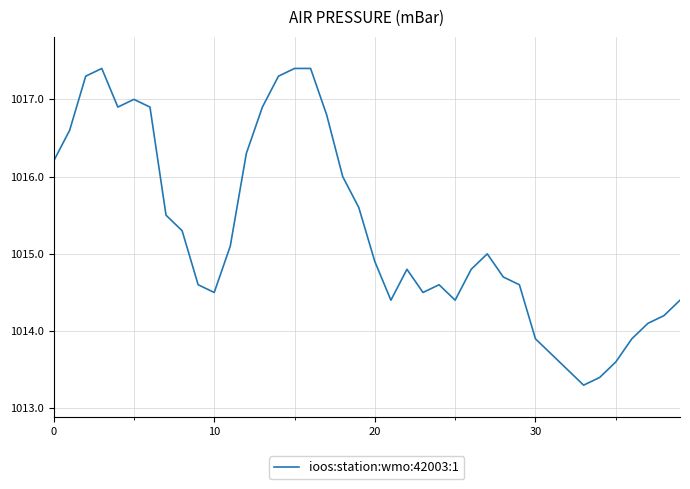

What is the minimum value shown in the chart?

1013.3